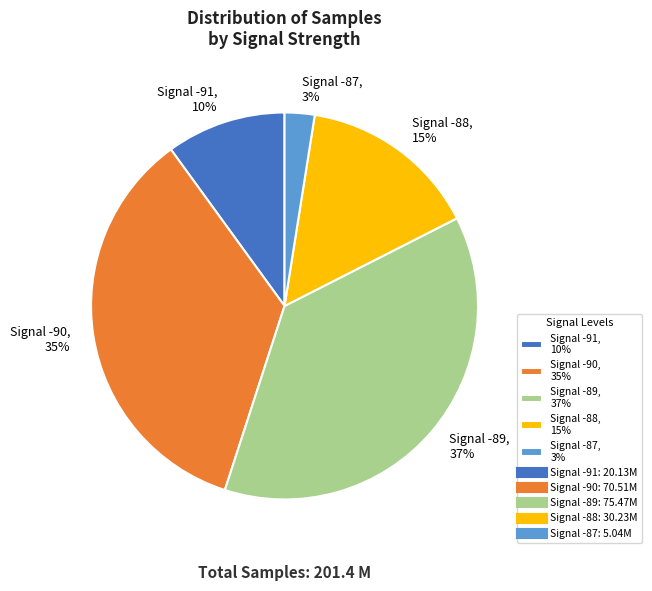

Does any single category account for the majority?

No